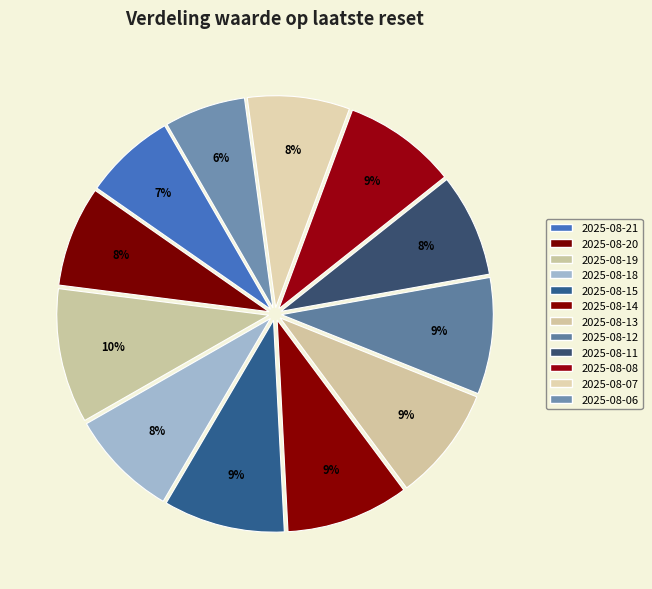

Is it true that 2025-08-11 is 15% of the pie?

False